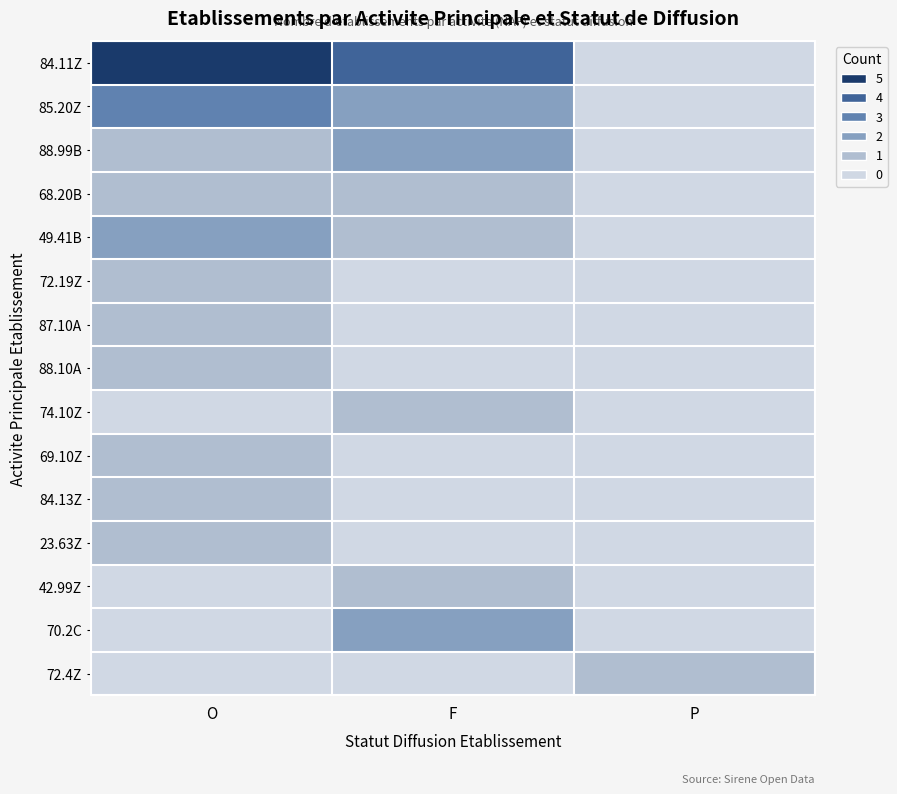

Rank the series by their maximum value, from lowest to highest.

68.20B, 72.19Z, 87.10A, 88.10A, 74.10Z, 69.10Z, 84.13Z, 23.63Z, 42.99Z, 72.4Z, 88.99B, 49.41B, 70.2C, 85.20Z, 84.11Z